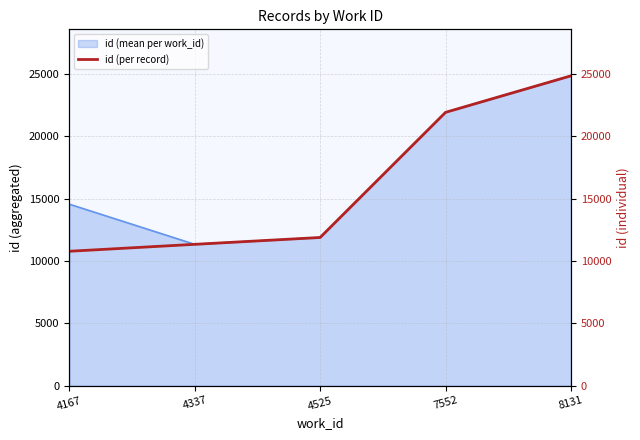

Reading left to right, list all the values displayed in this chart.

4167=10781	4337=11338	4525=11887	7552=21926	8131=24857